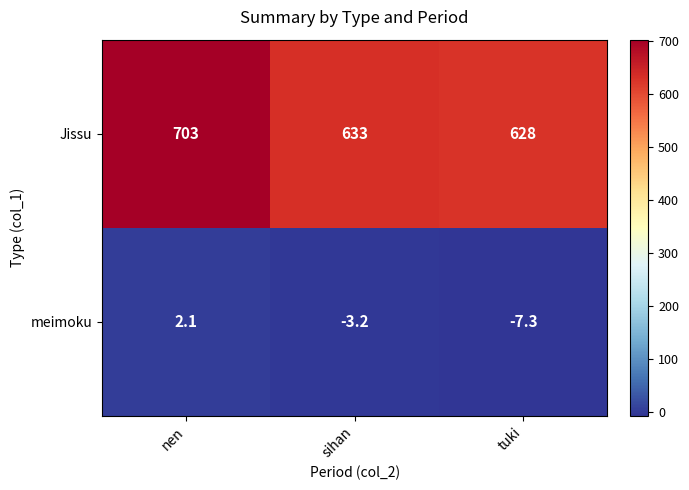

The value of Jissu at sihan is 1072.0. True or false?

False